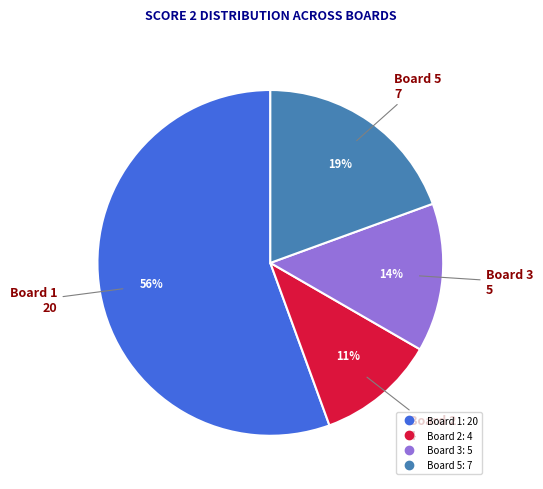

Is there any slice that represents more than half of the pie?

Yes